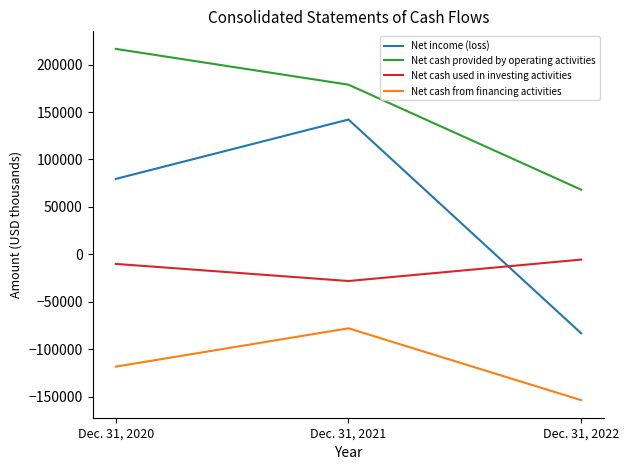

What is the sum of the Net cash used in investing activities values at Dec. 31, 2021 and Dec. 31, 2020?

-38187